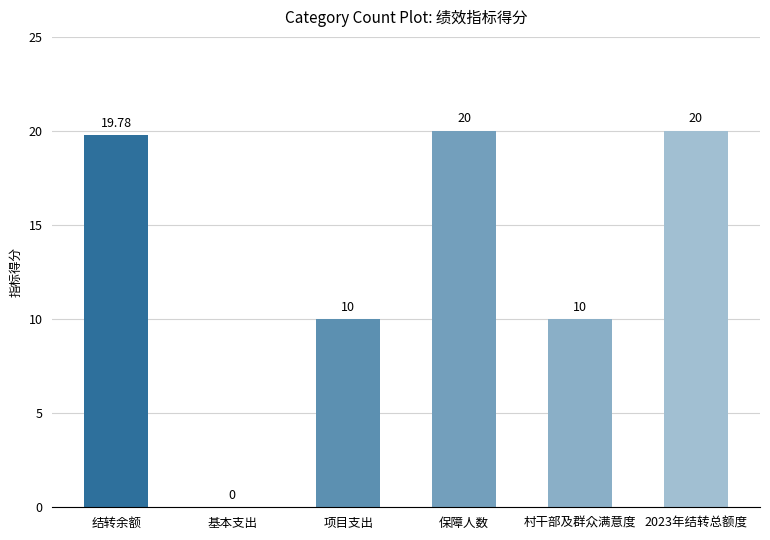

Are the bars horizontal?

No